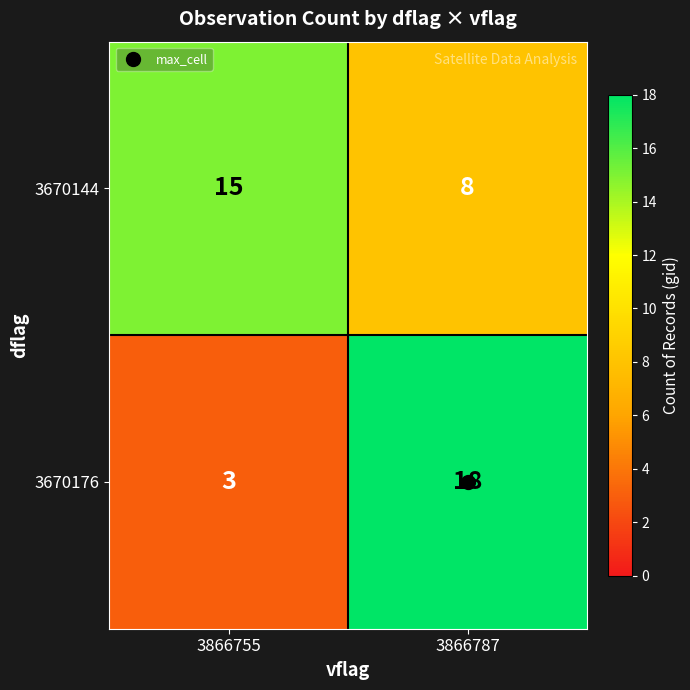

What is the average value of the 3670144 series?

12